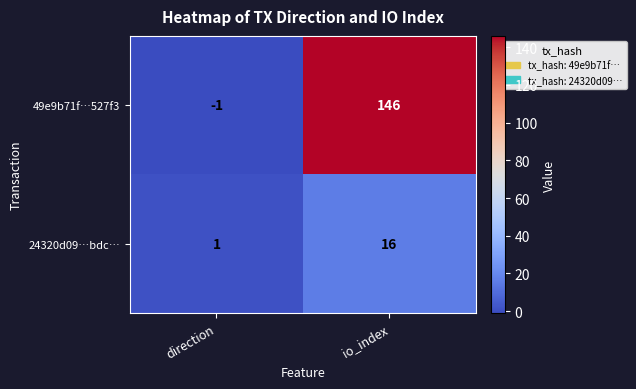

What is the highest value of the 24320d09…bdc… series?

16